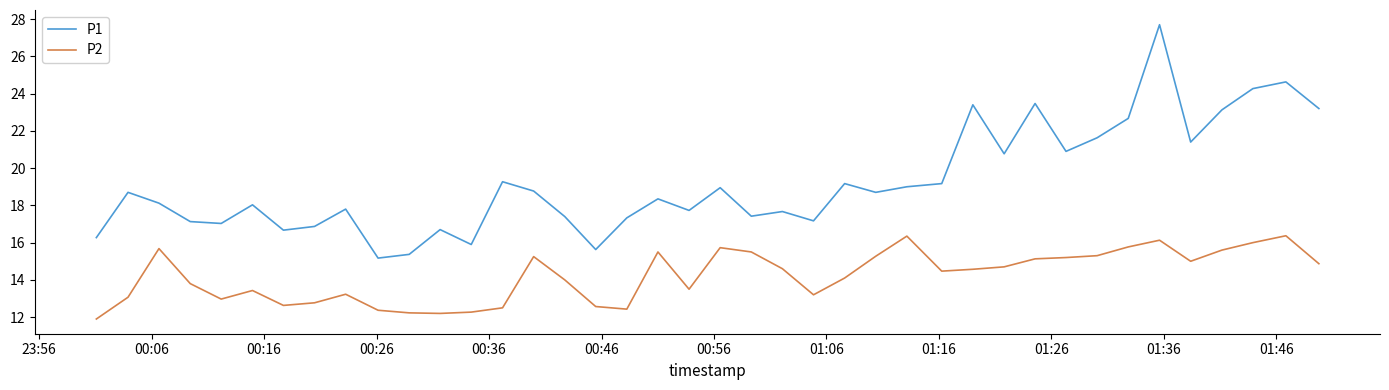

Is this an area chart (filled region under the line)?

No